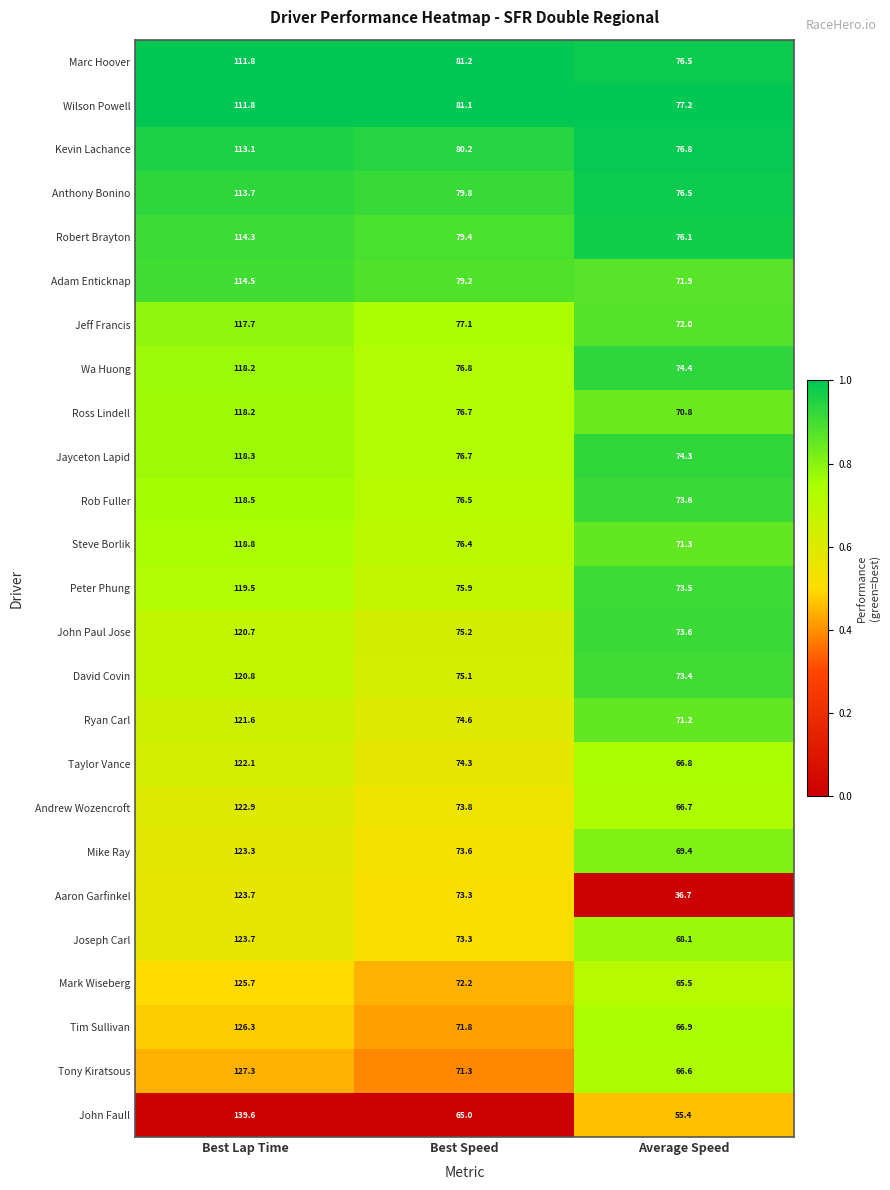

At which category is the sum across all series the highest?

Best Lap Time